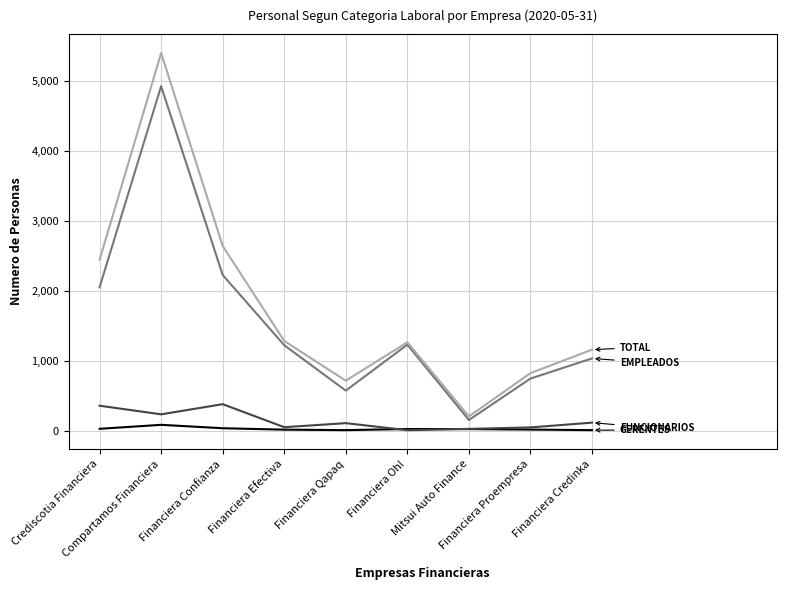

What is the greatest value displayed?

5397